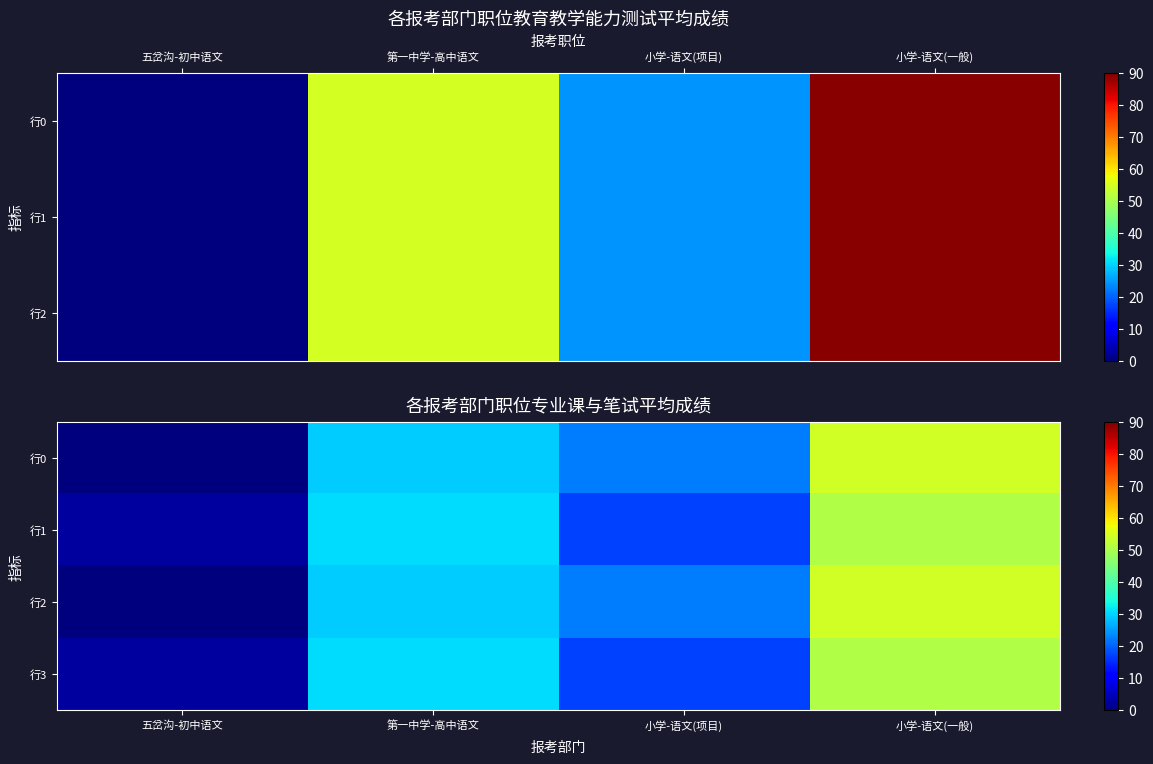

What is the difference between the maximum and second lowest values in the 行3 series?

33.5